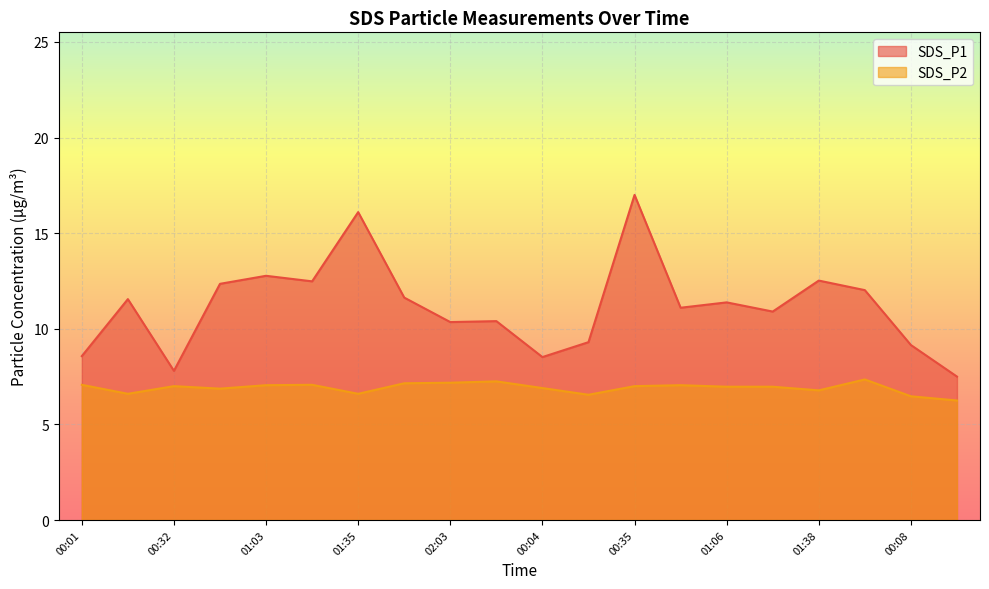

What are all the series names shown in the legend?

SDS_P1, SDS_P2